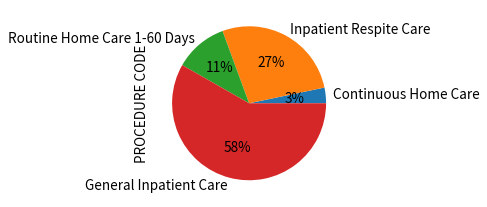

To the nearest percent, what is the average slice percentage?

25%